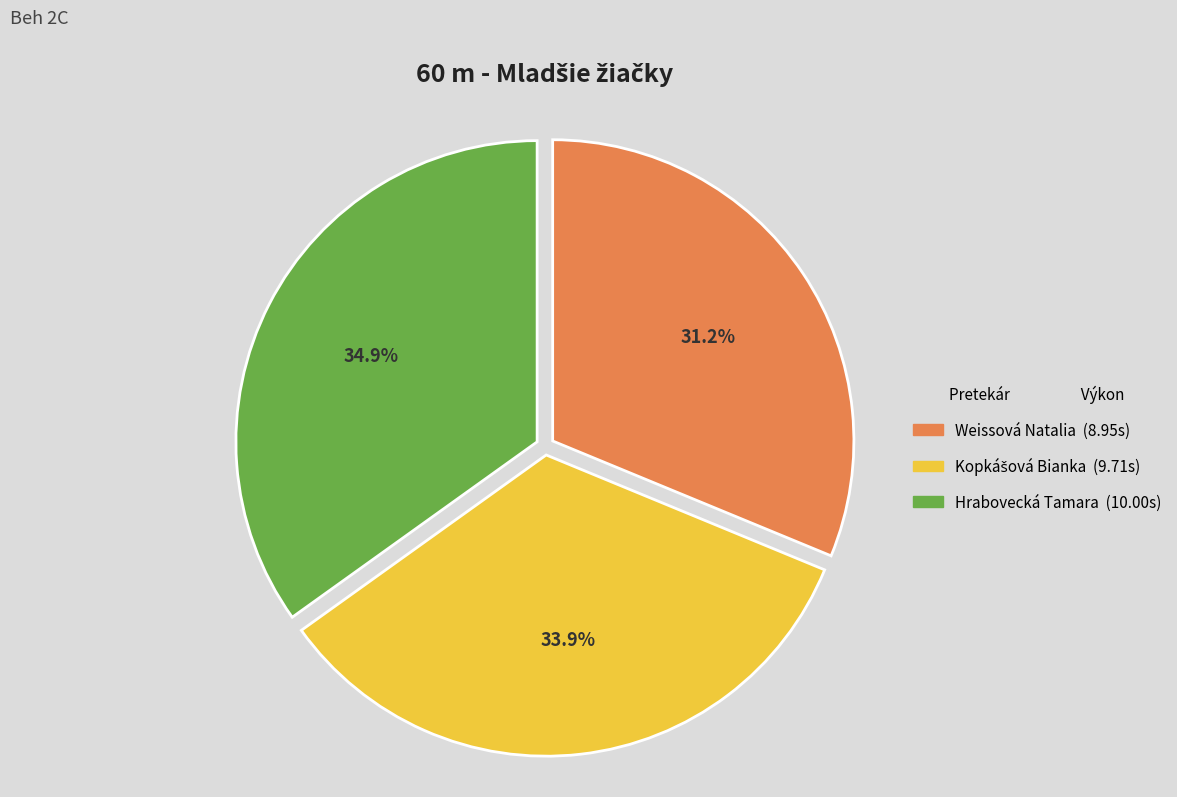

To the nearest percent, what is the average slice percentage?

33%